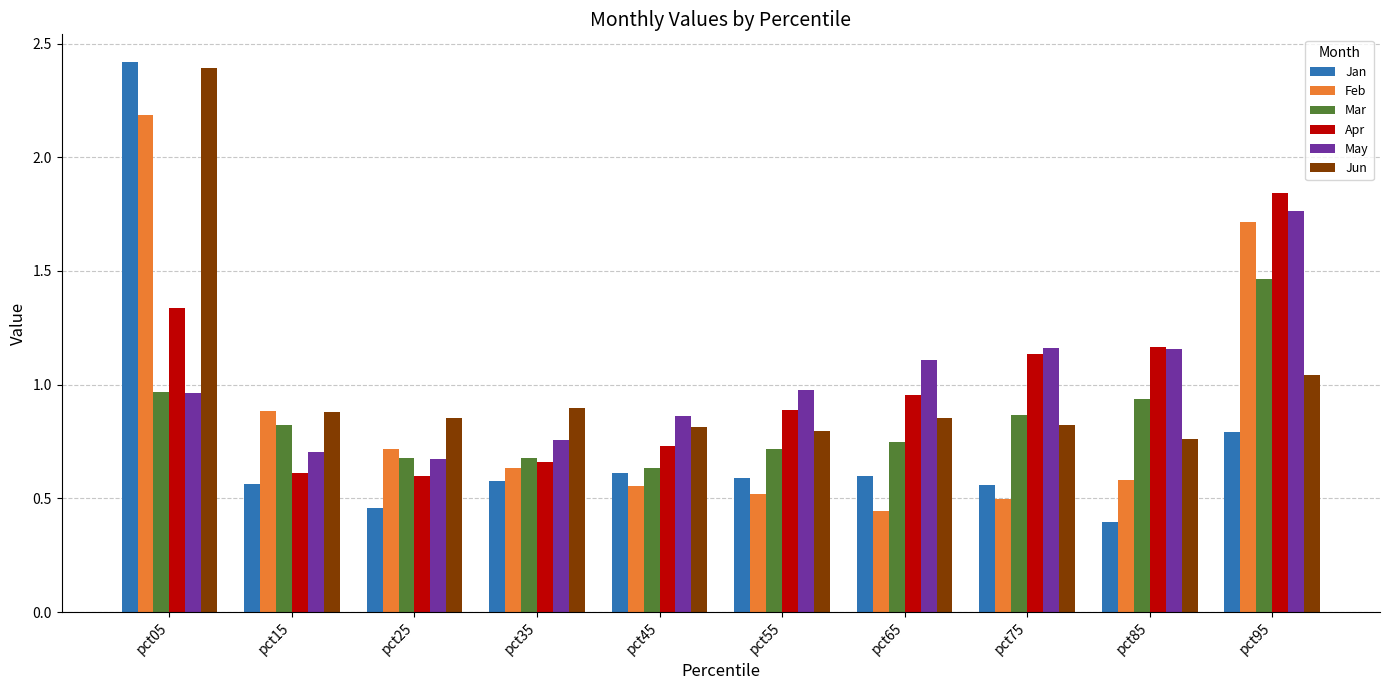

Which series has the widest spread of values?

Jan